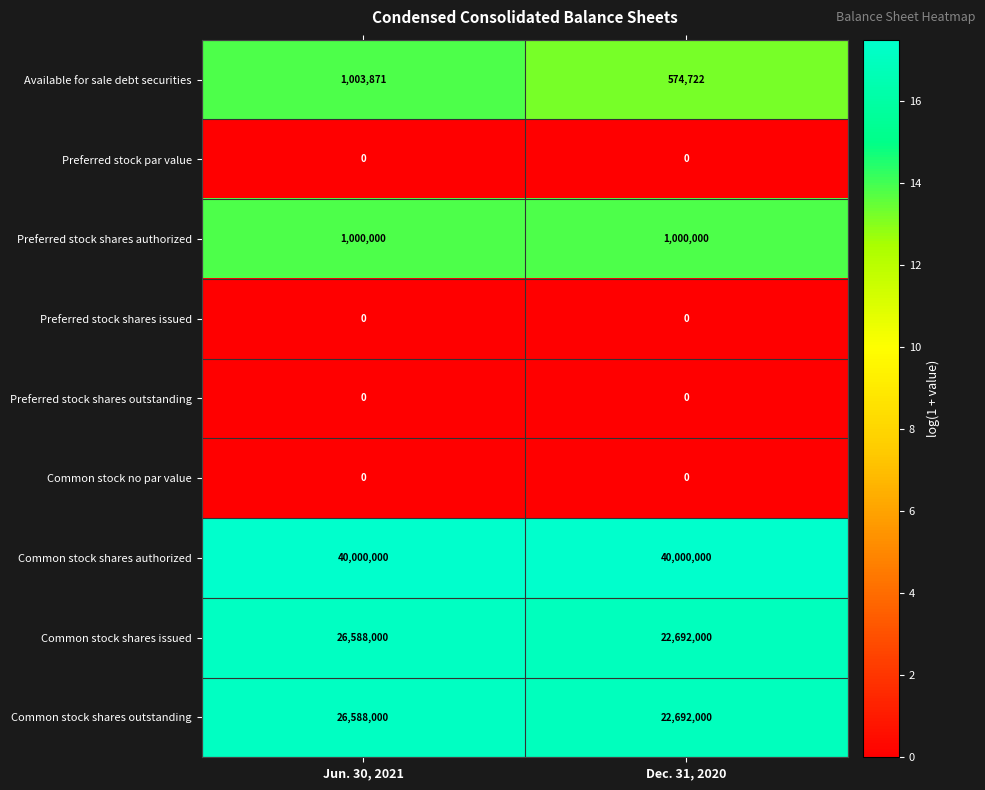

How many distinct data groups are displayed?

9